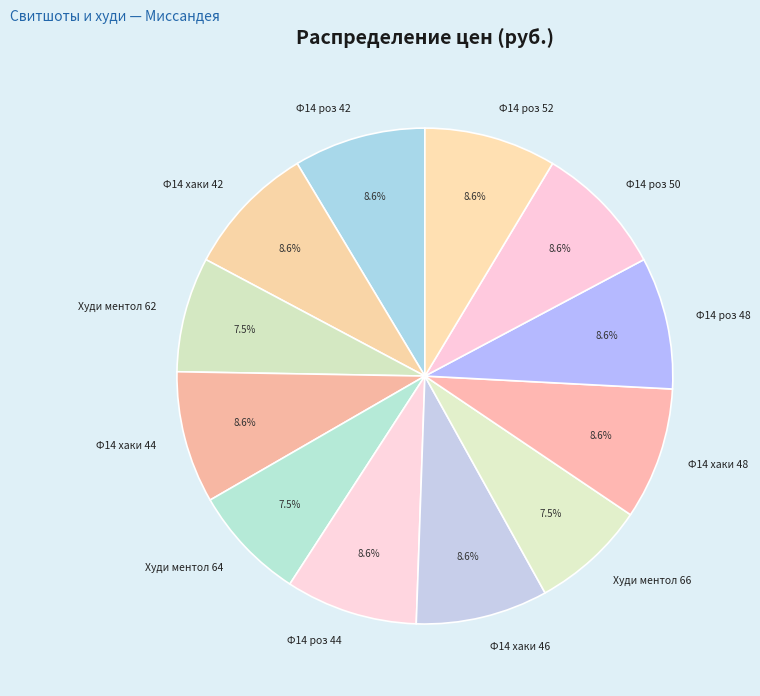

How many slices are in this pie chart?

12